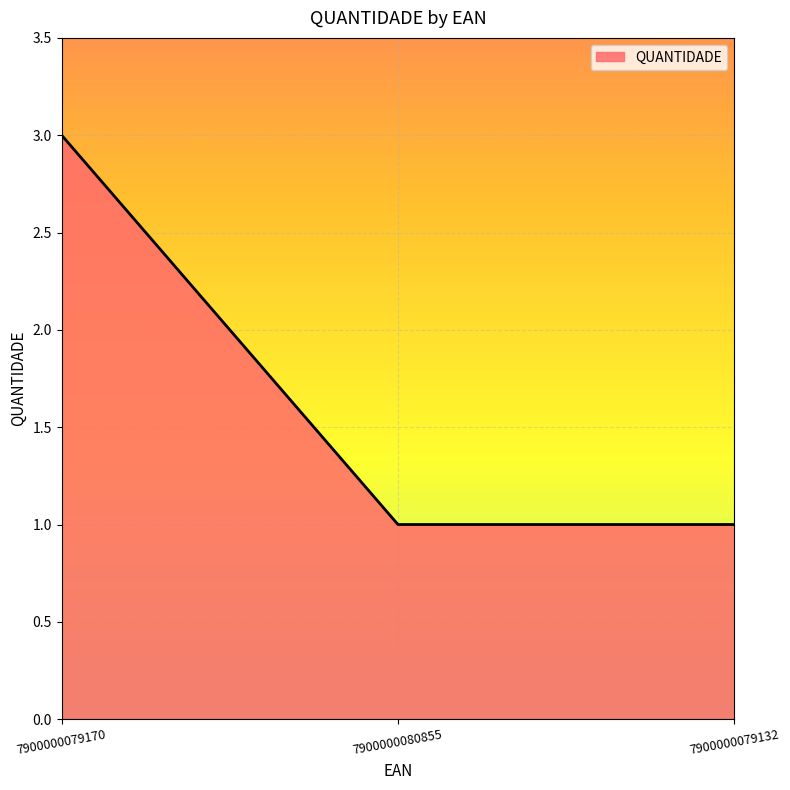

What position from the left is 7900000080855?

2